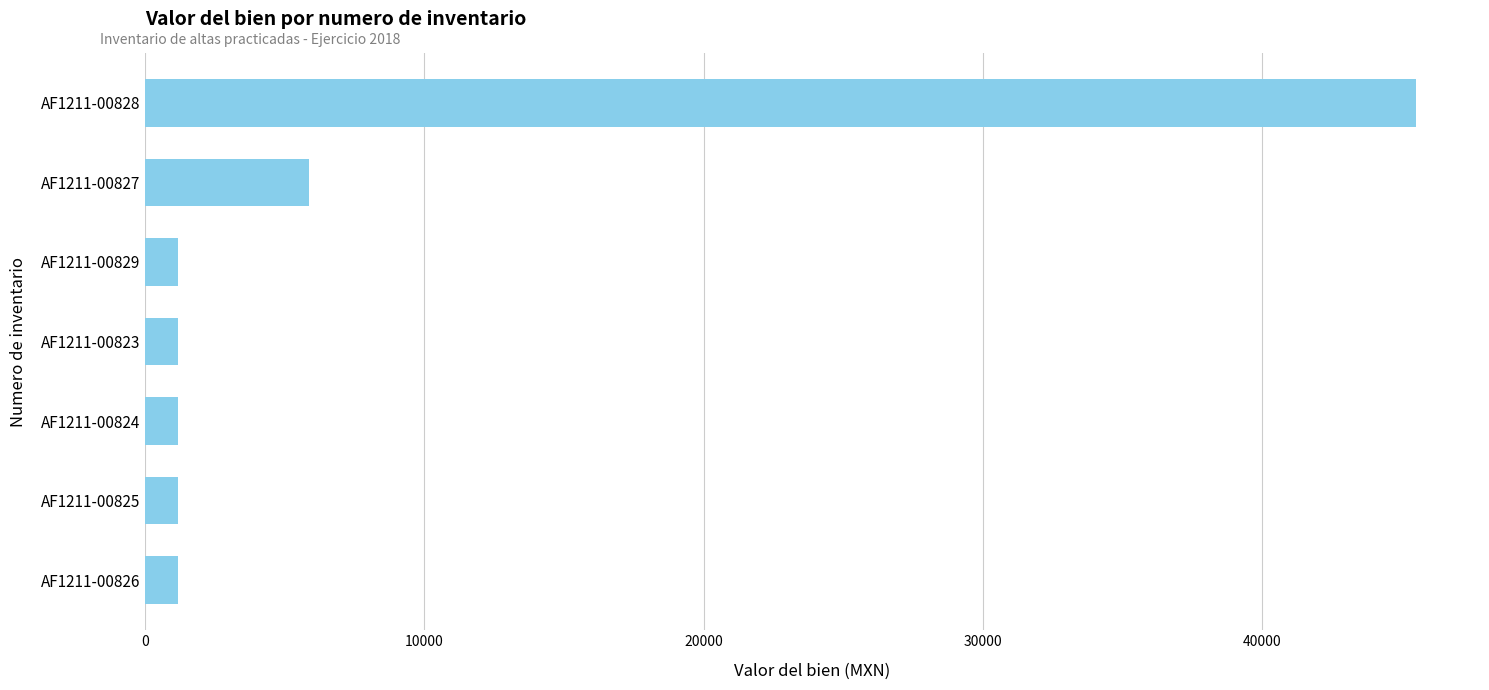

The value at AF1211-00824 is 1170.6. True or false?

True